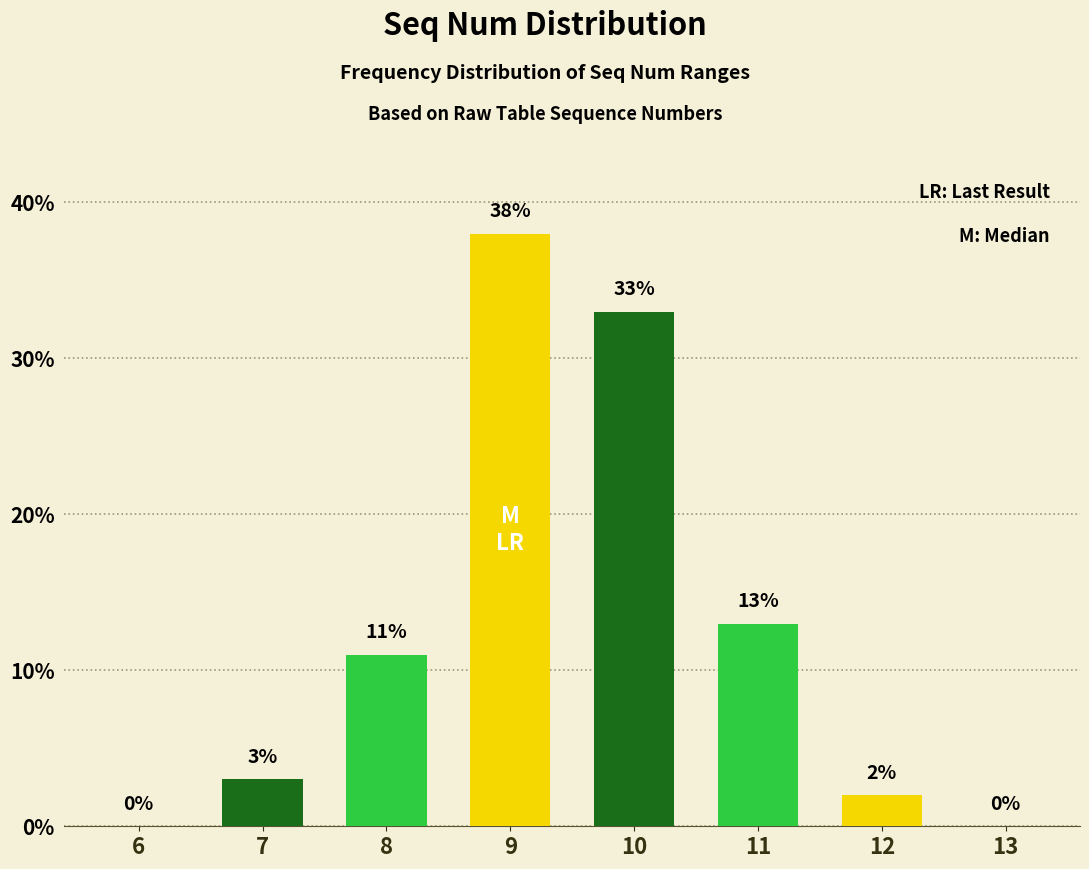

Reading left to right, extract all data points from this chart.

6=0	7=3	8=11	9=38	10=33	11=13	12=2	13=0